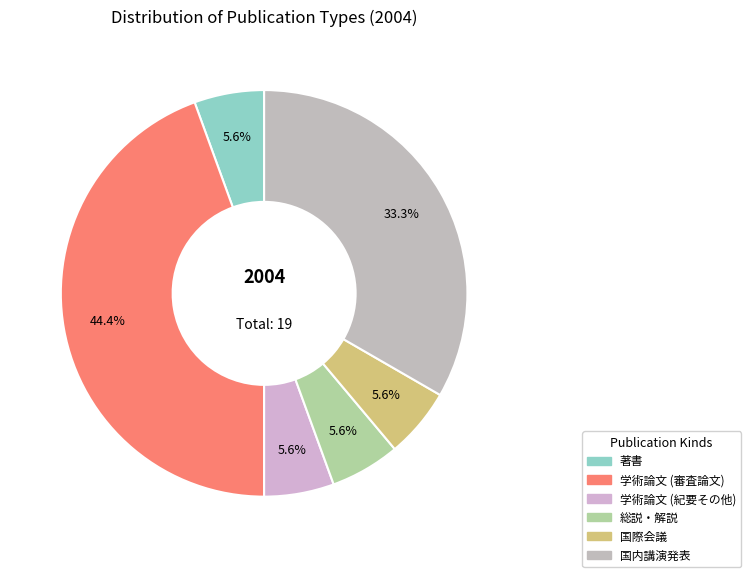

To the nearest percent, what percentage of the pie is 学術論文 (審査論文)?

44%